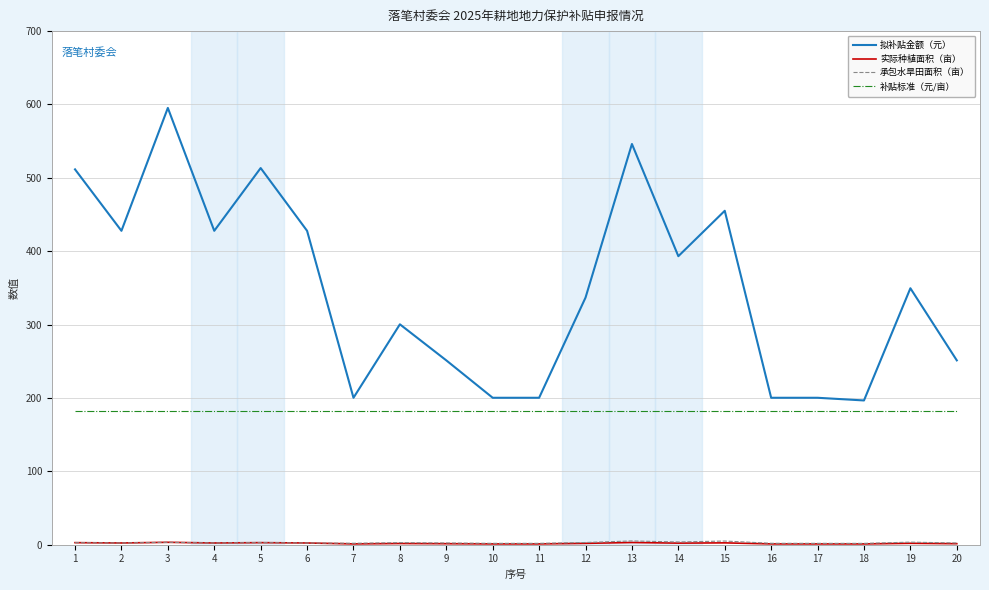

At which category is the sum across all series the highest?

3